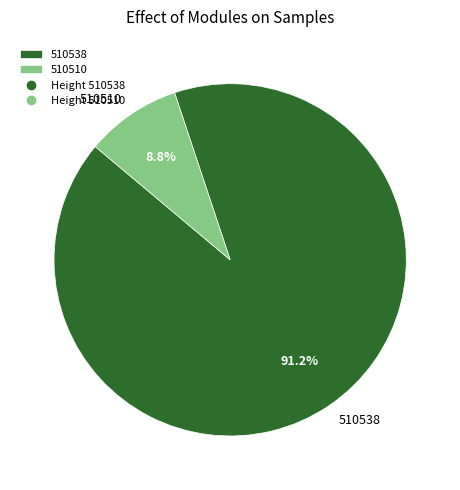

Rank the categories by value from highest to lowest.

510538, 510510